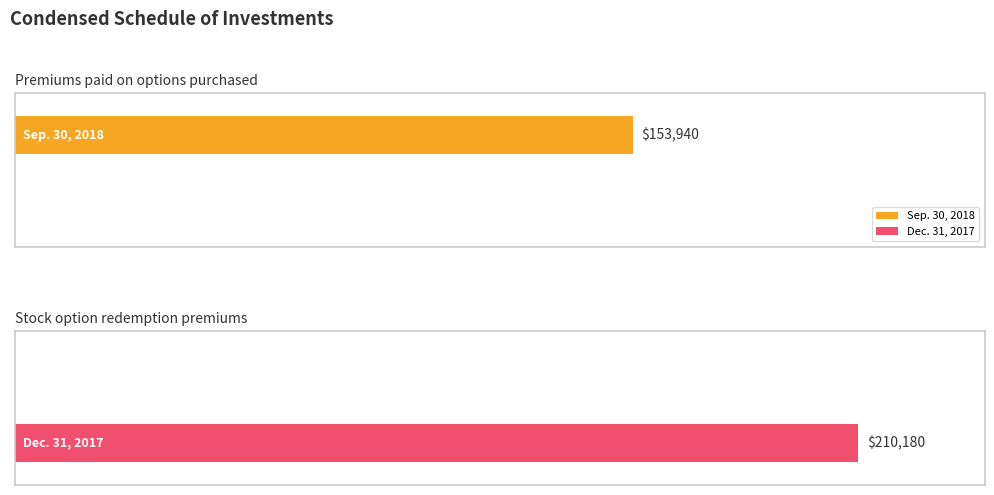

Reading left to right, list all the values displayed in this chart.

Sep. 30, 2018: Premiums paid on options purchased=153940	Stock option redemption premiums=0
Dec. 31, 2017: Premiums paid on options purchased=0	Stock option redemption premiums=210180